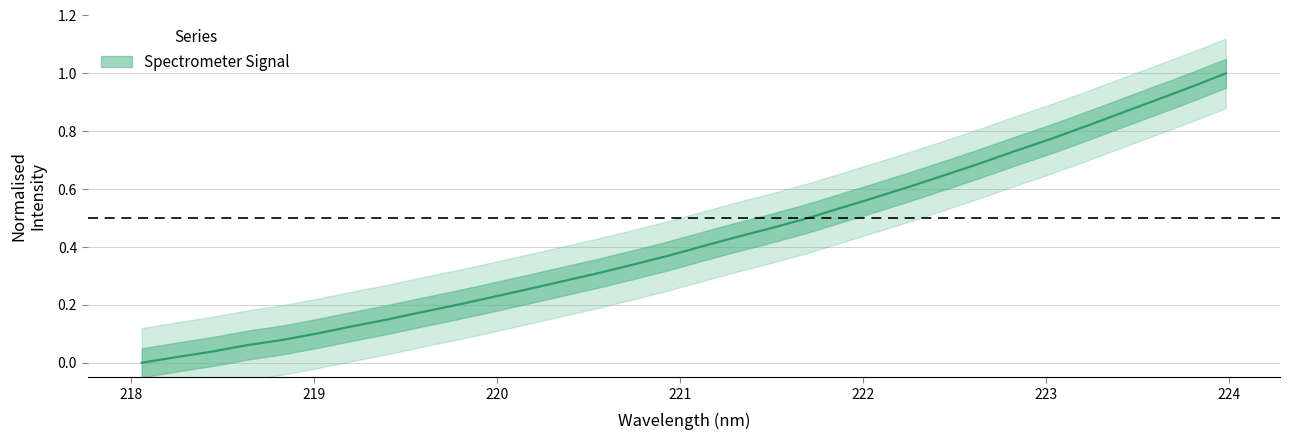

Which has a higher value, 218.6332 or 223.7895?

223.7895